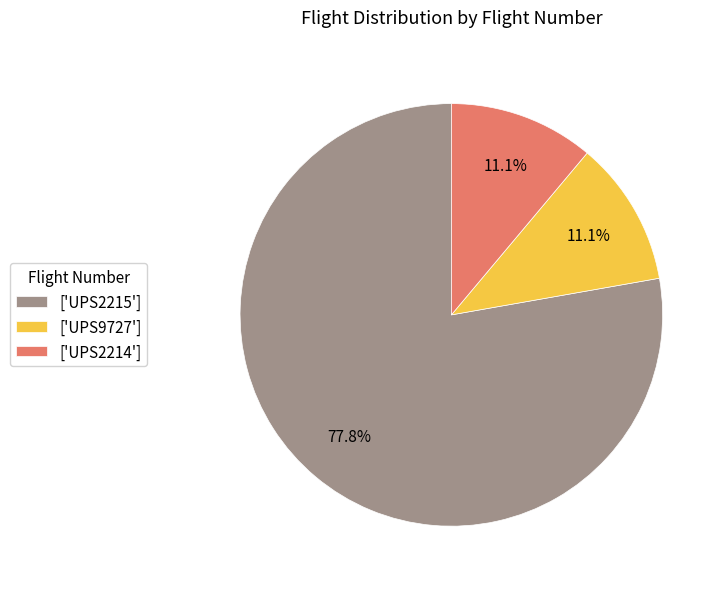

Which category has the biggest portion of the pie?

['UPS2215']